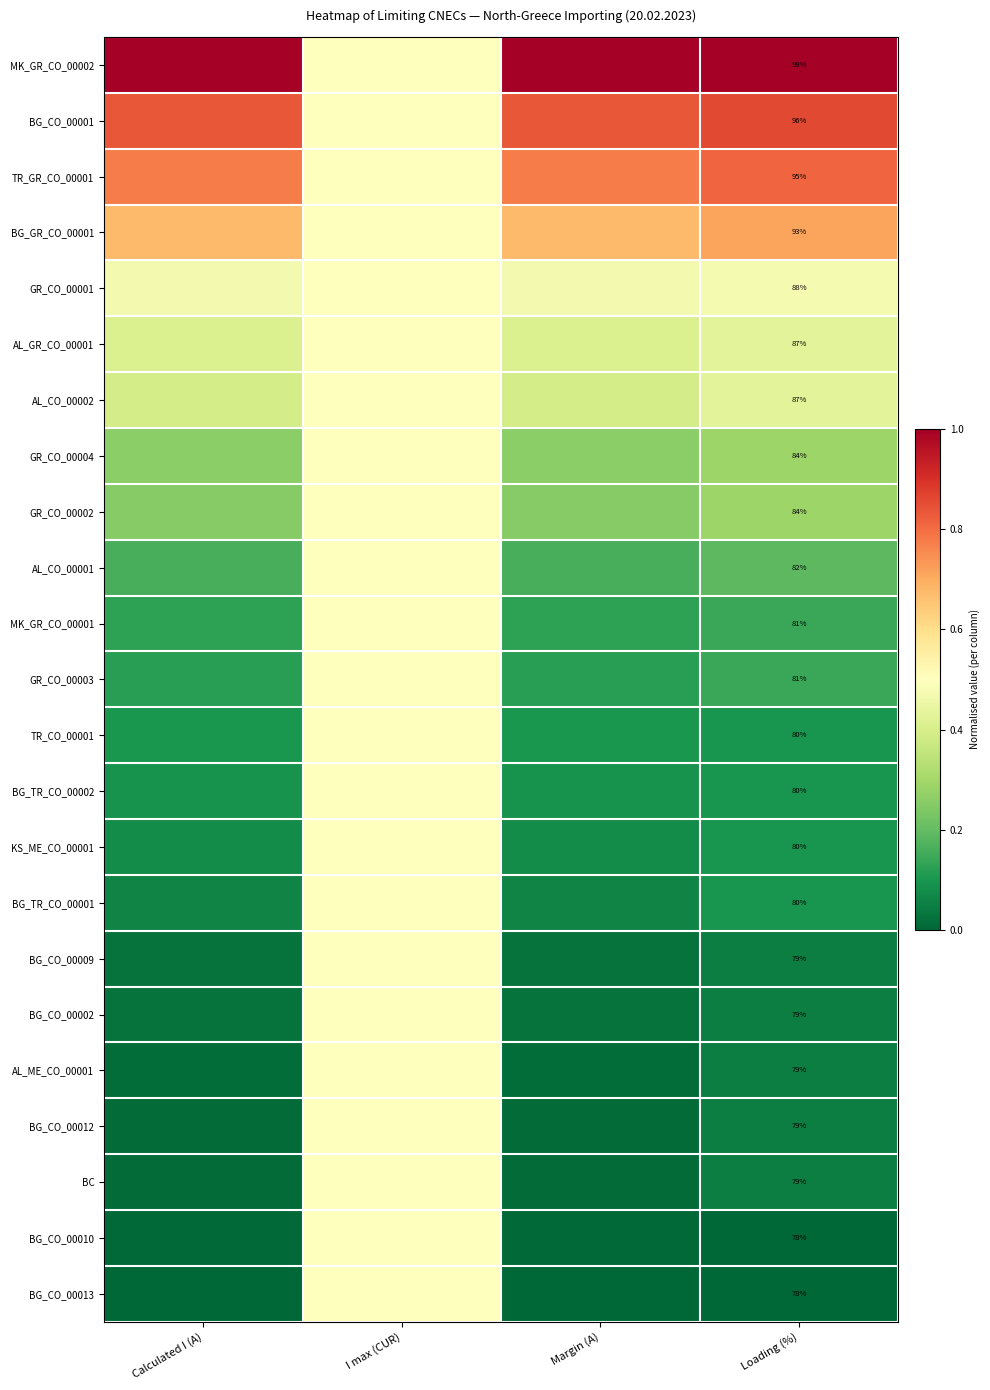

At which label does MK_GR_CO_00002 reach its minimum?

I max (CUR)